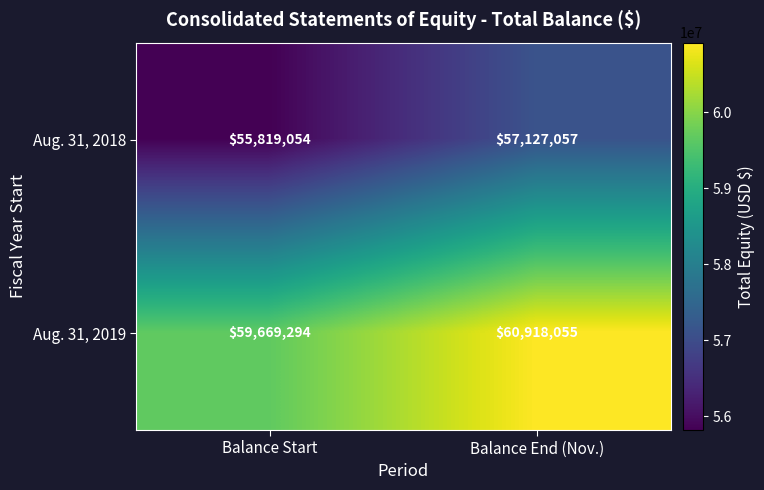

What is the difference between the highest and lowest values at Balance End (Nov.)?

3790998